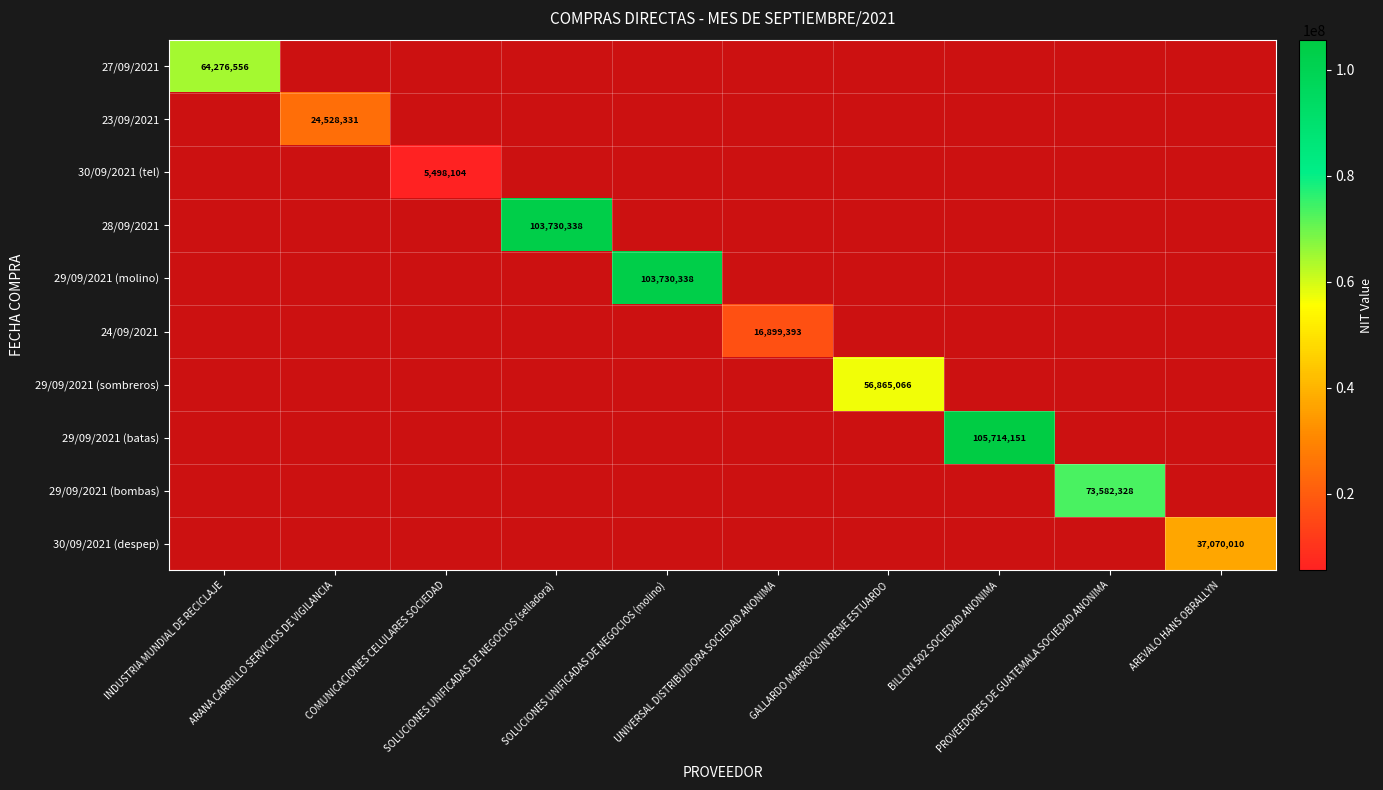

At which label is 27/09/2021 closest to 64276556?

INDUSTRIA MUNDIAL DE RECICLAJE